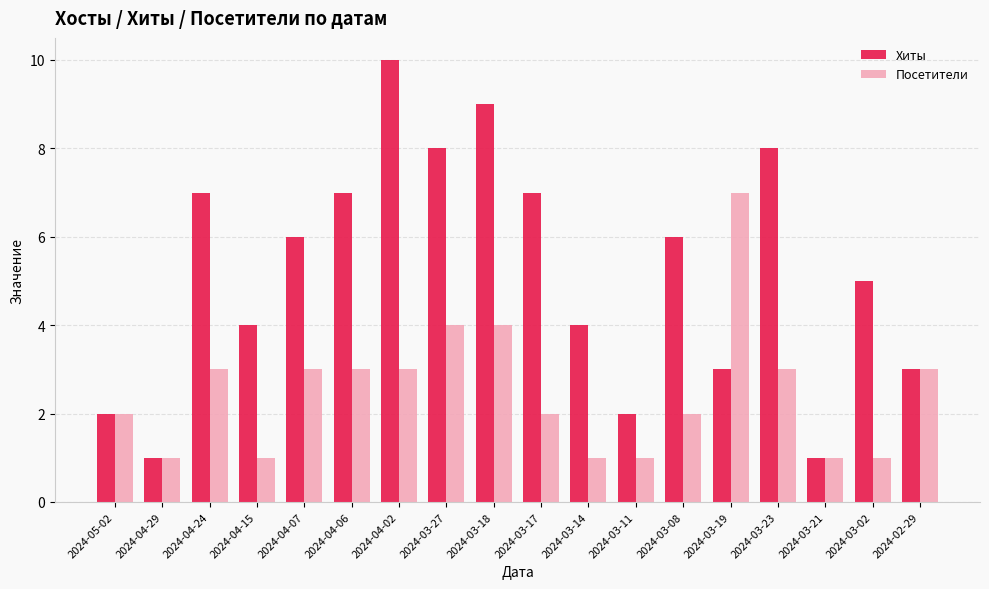

What is the value of the Хиты bar at the 16th from the left?

1